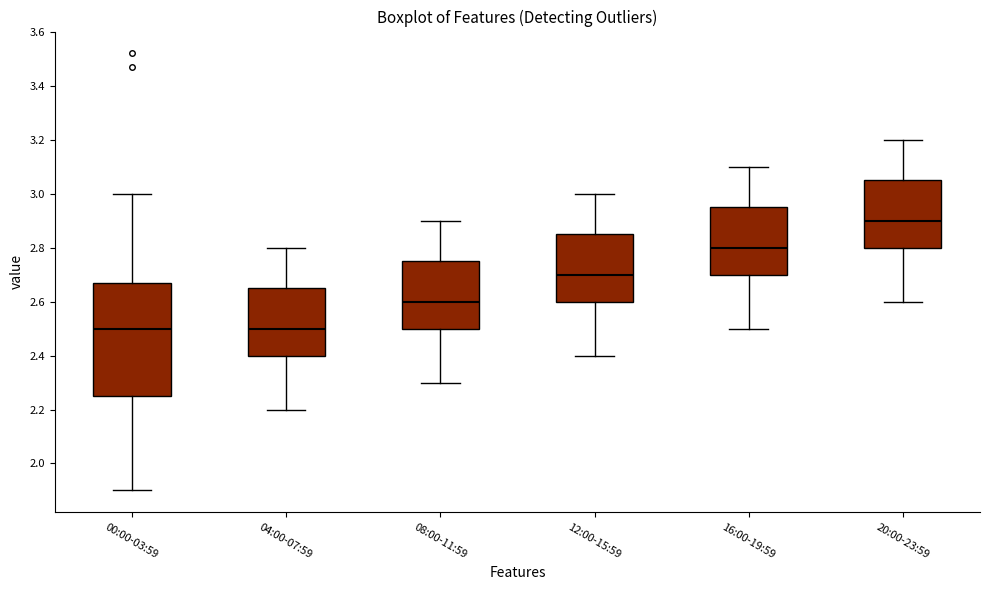

Reading left to right, transcribe this box plot: for each box, give where its median line is, the range the box spans, and where its two whiskers end, as read against the y-axis. The values are not printed on the chart, so give them approximately, as read against the axis.

00:00-03:59: median 2.50, box 2.26 to 2.68, whiskers 1.90 to 3.00
04:00-07:59: median 2.50, box 2.40 to 2.66, whiskers 2.20 to 2.80
08:00-11:59: median 2.60, box 2.50 to 2.76, whiskers 2.30 to 2.90
12:00-15:59: median 2.70, box 2.60 to 2.86, whiskers 2.40 to 3.00
16:00-19:59: median 2.80, box 2.70 to 2.96, whiskers 2.50 to 3.10
20:00-23:59: median 2.90, box 2.80 to 3.06, whiskers 2.60 to 3.20